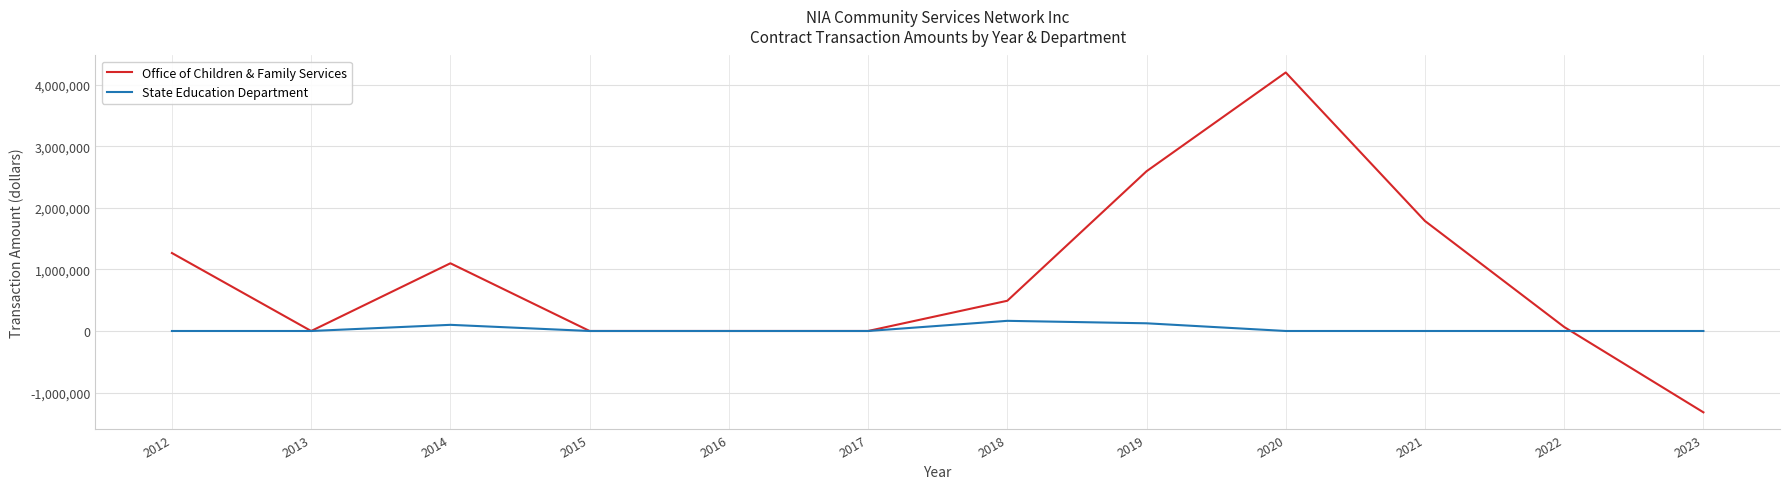

Where is the first local maximum for Office of Children & Family Services?

2014